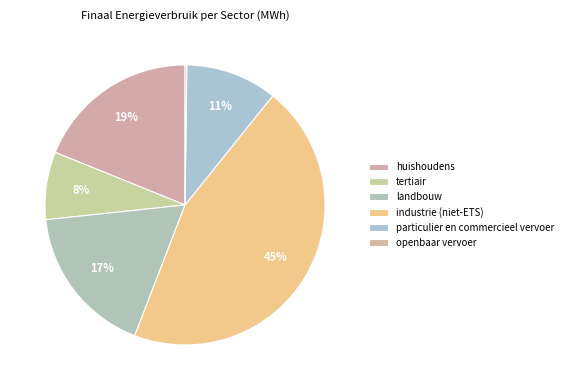

To the nearest percent, what is the average slice percentage?

17%